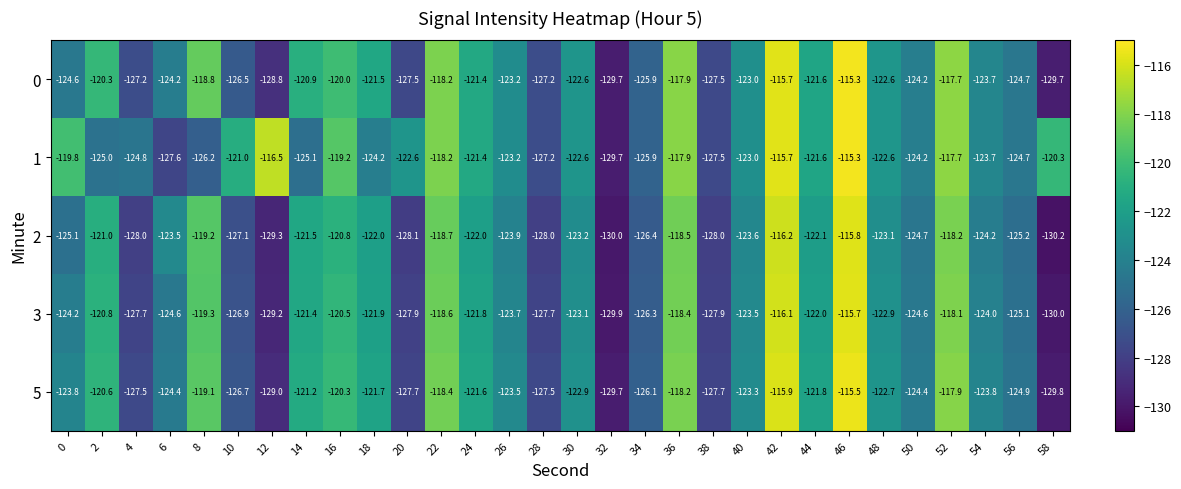

What is the greatest value displayed?

-115.3